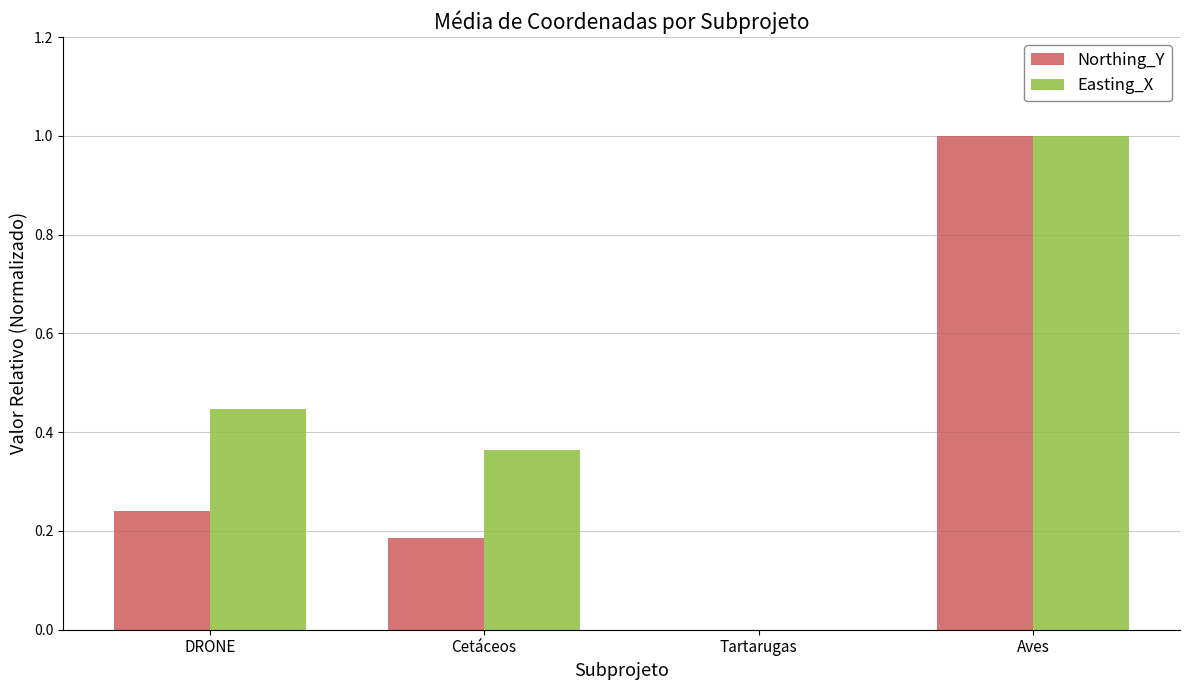

Does the chart contain stacked bars?

No